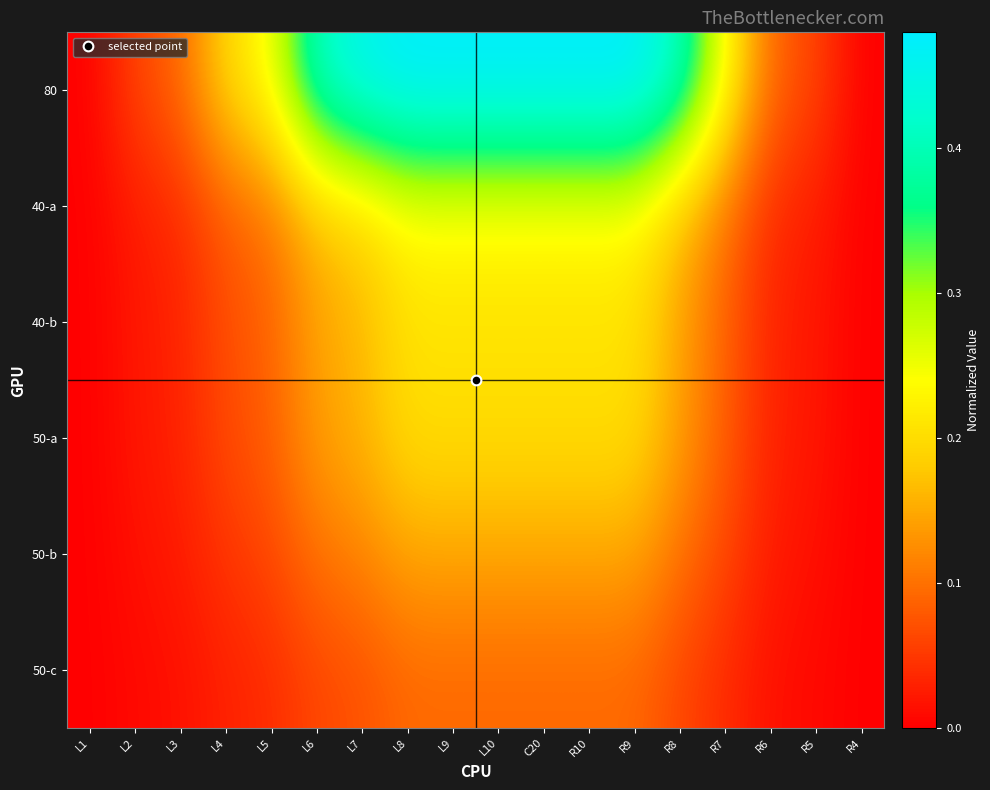

What is the total value across all series at R6?

0.2